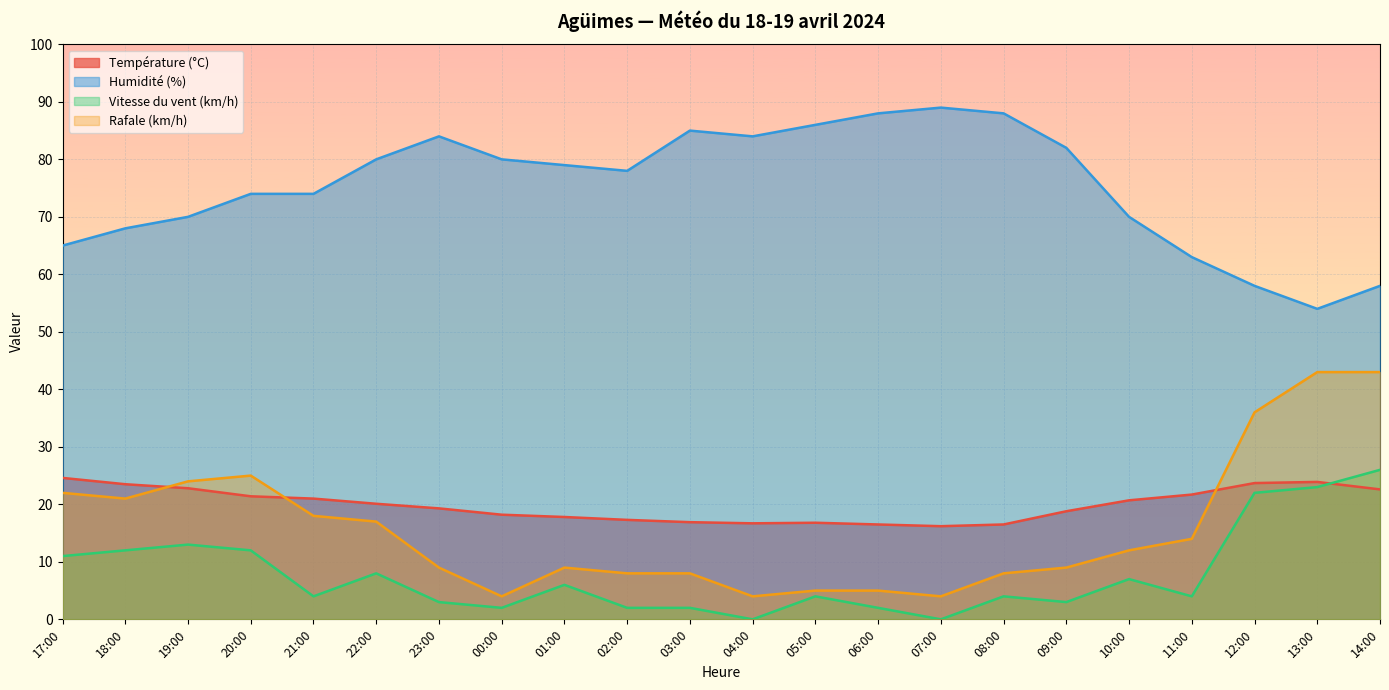

What is the average value of the Humidité (%) series?

75.3